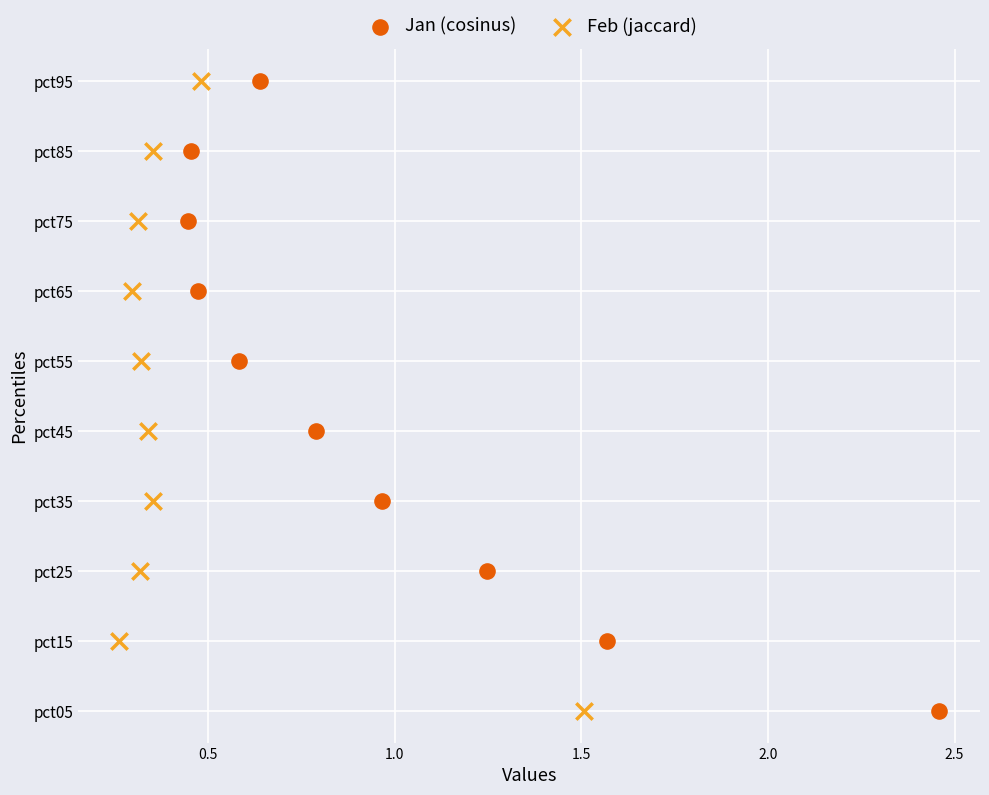

What are all the series names shown in the legend?

Jan (cosinus), Feb (jaccard)